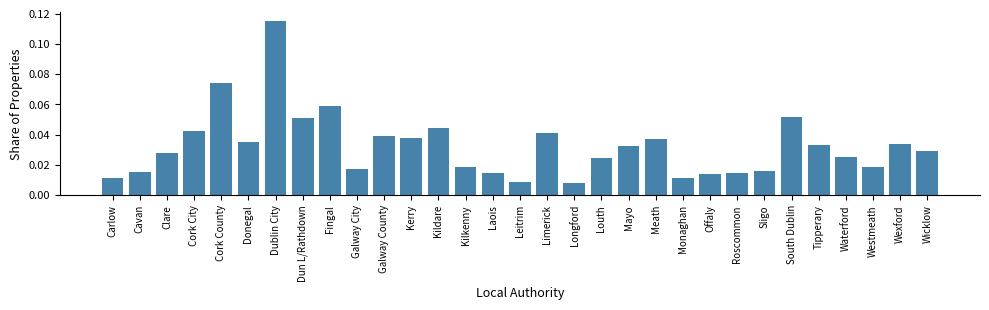

What is the label of the 29th bar from the left?

Westmeath